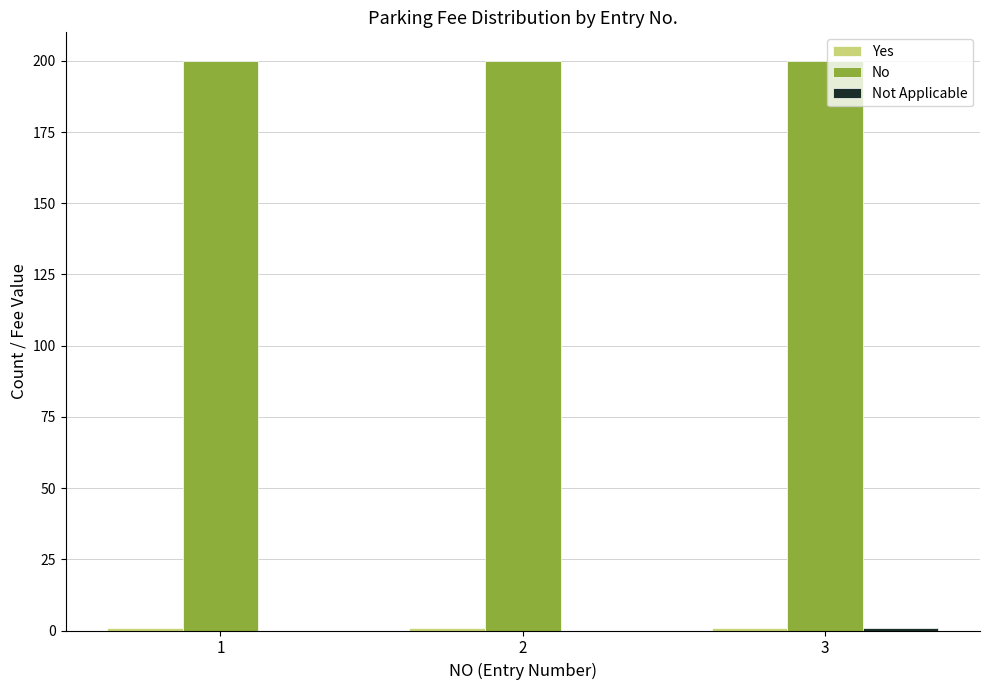

What is the greatest value displayed?

200